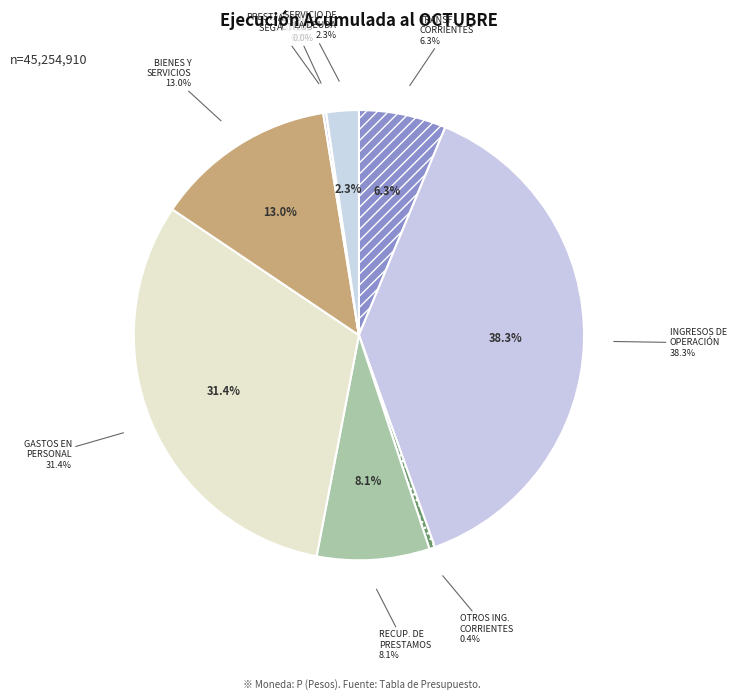

To the nearest percent, what is the average slice percentage?

11%